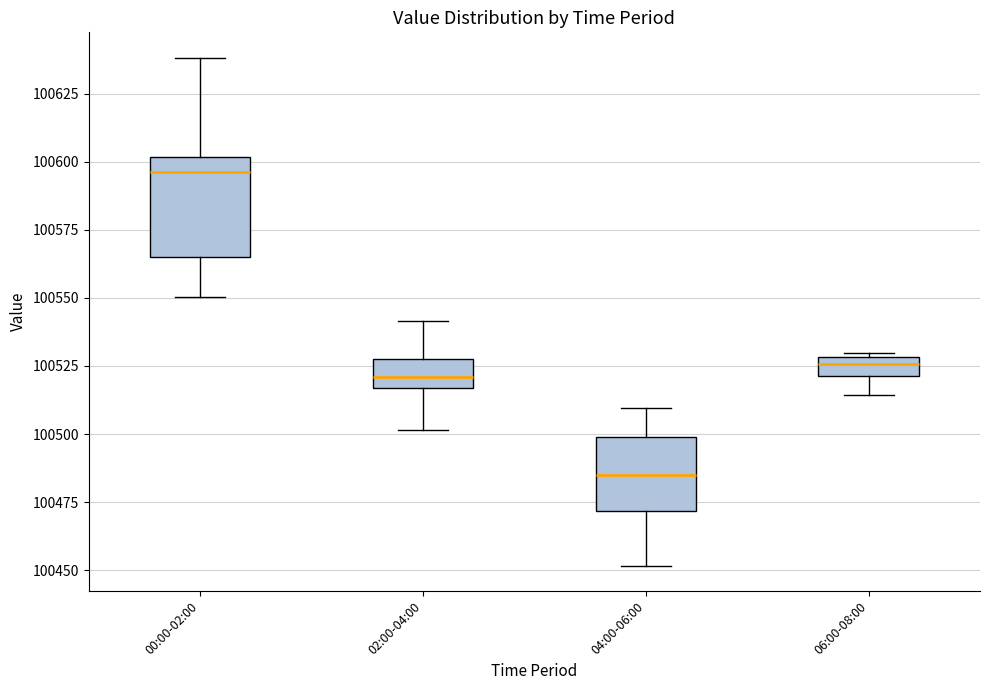

Which box has the highest median line?

00:00-02:00